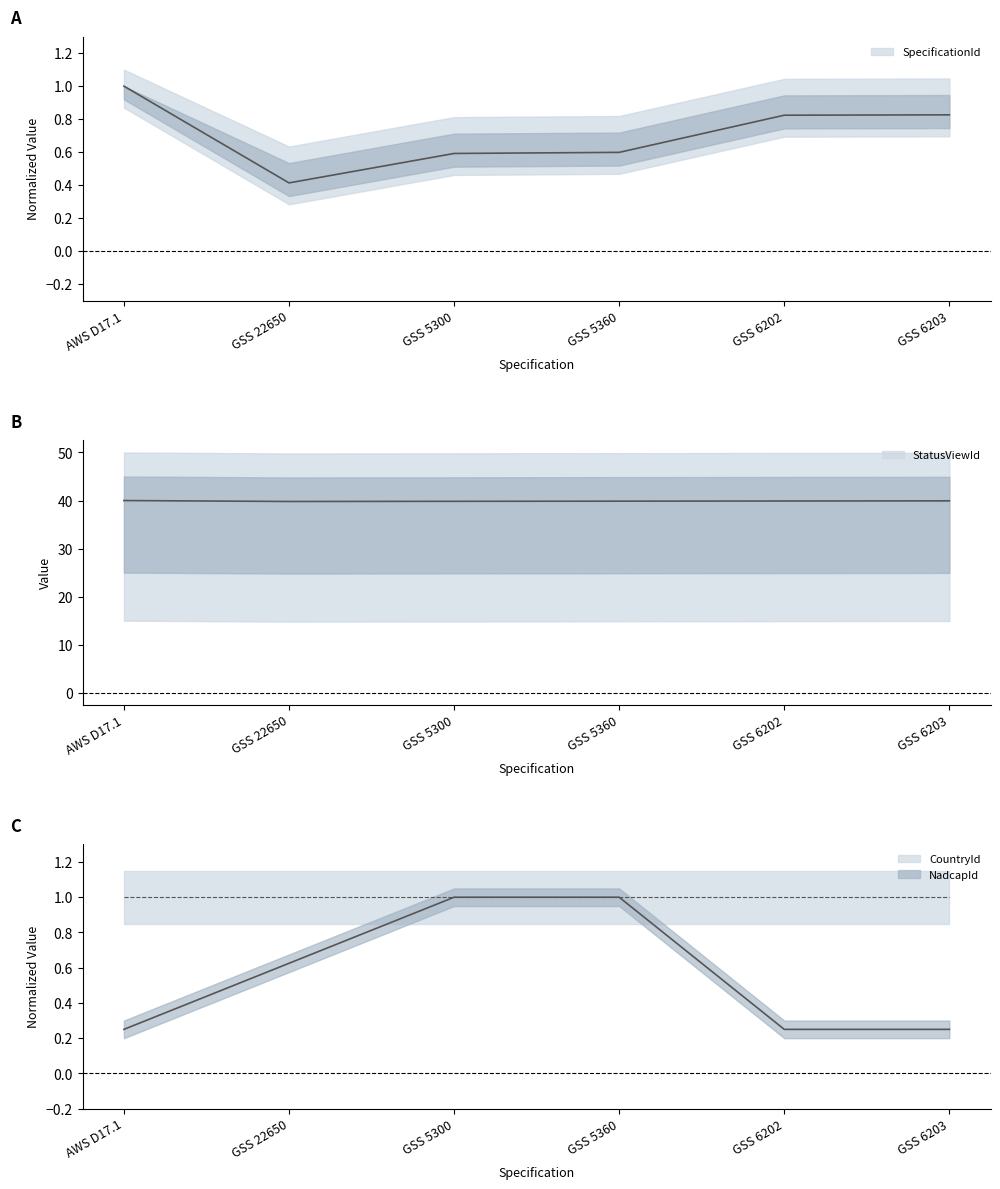

Which series has the largest total across all categories?

StatusViewId